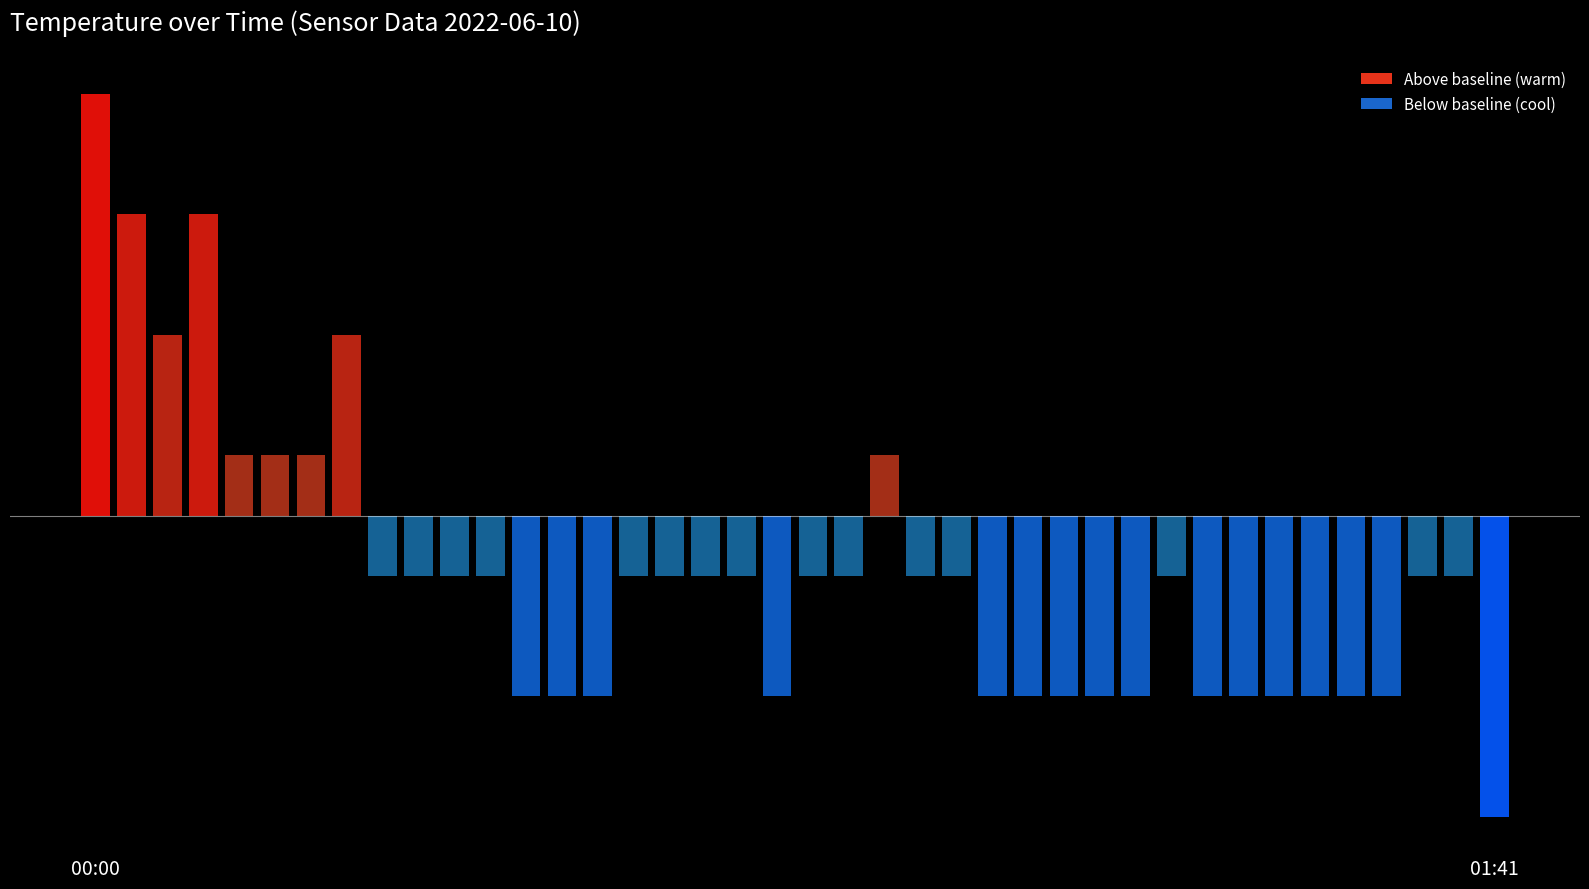

Rank the categories by value from highest to lowest.

00:00, 00:03, 00:08, 00:05, 00:18, 00:10, 00:13, 00:15, 00:55, 00:20, 00:22, 00:25, 00:27, 00:37, 00:40, 00:42, 00:45, 00:50, 00:53, 00:58, 01:00, 01:16, 01:36, 01:39, 00:30, 00:32, 00:35, 00:47, 01:03, 01:05, 01:08, 01:10, 01:13, 01:18, 01:22, 01:25, 01:28, 01:31, 01:34, 01:41